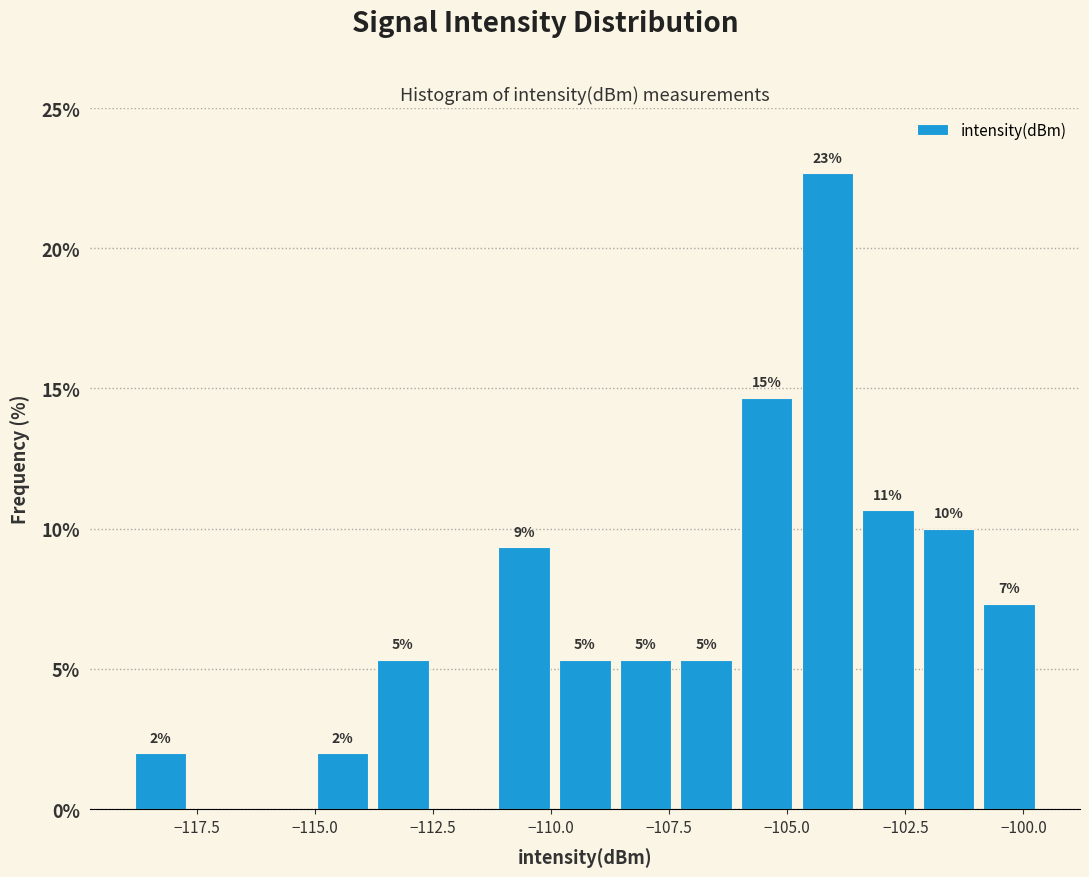

Around what value on the x-axis is the tallest bar? Give the approximate position of its centre, as read against the axis.

-104.0